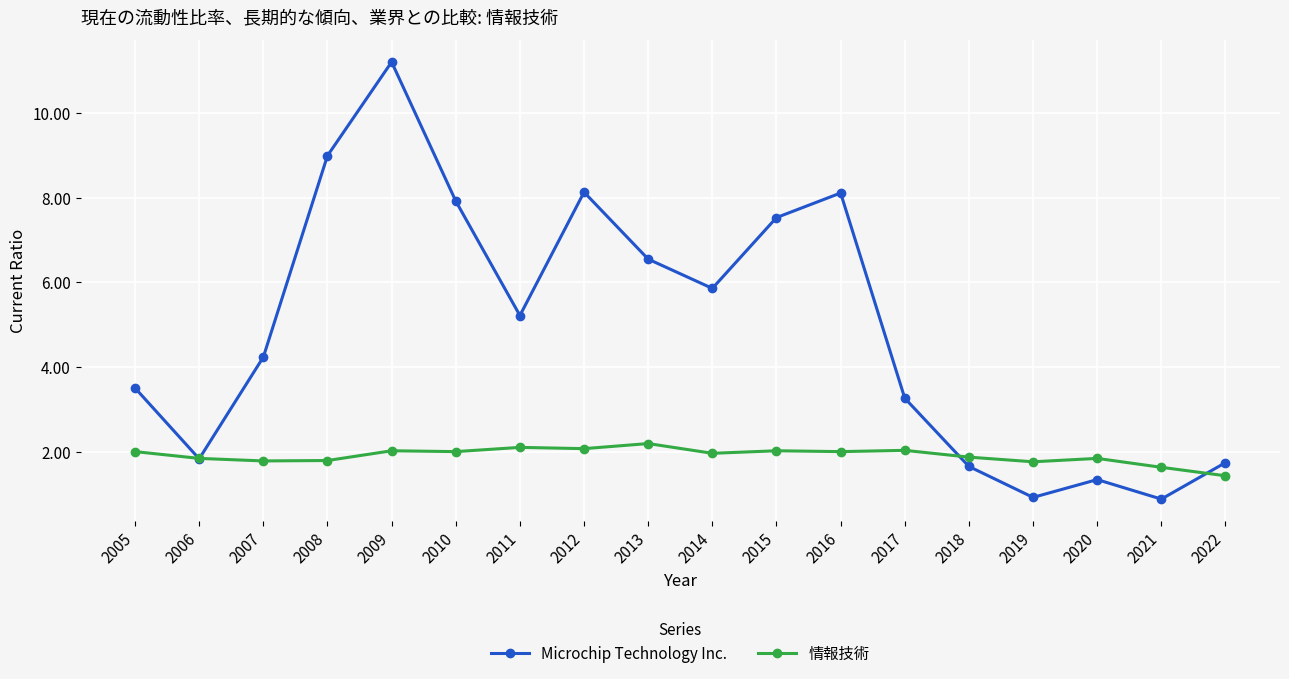

Which series has the largest total across all categories?

Microchip Technology Inc.